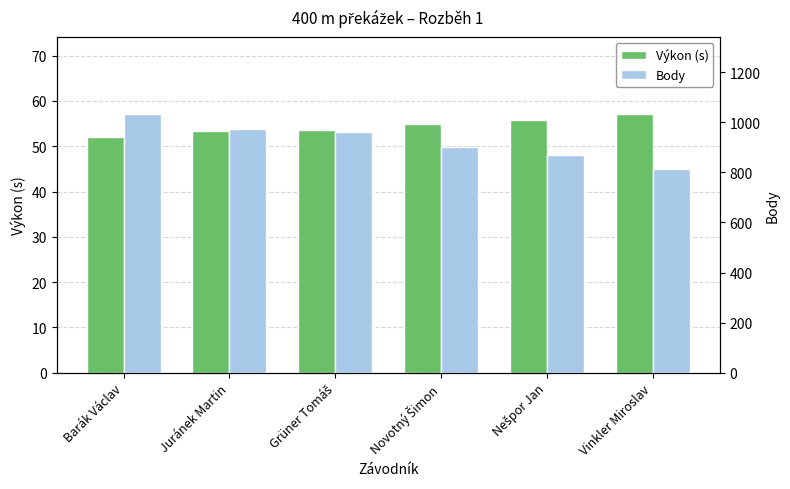

What is the difference between the Body values at Novotný Šimon and Juránek Martin?

73.0